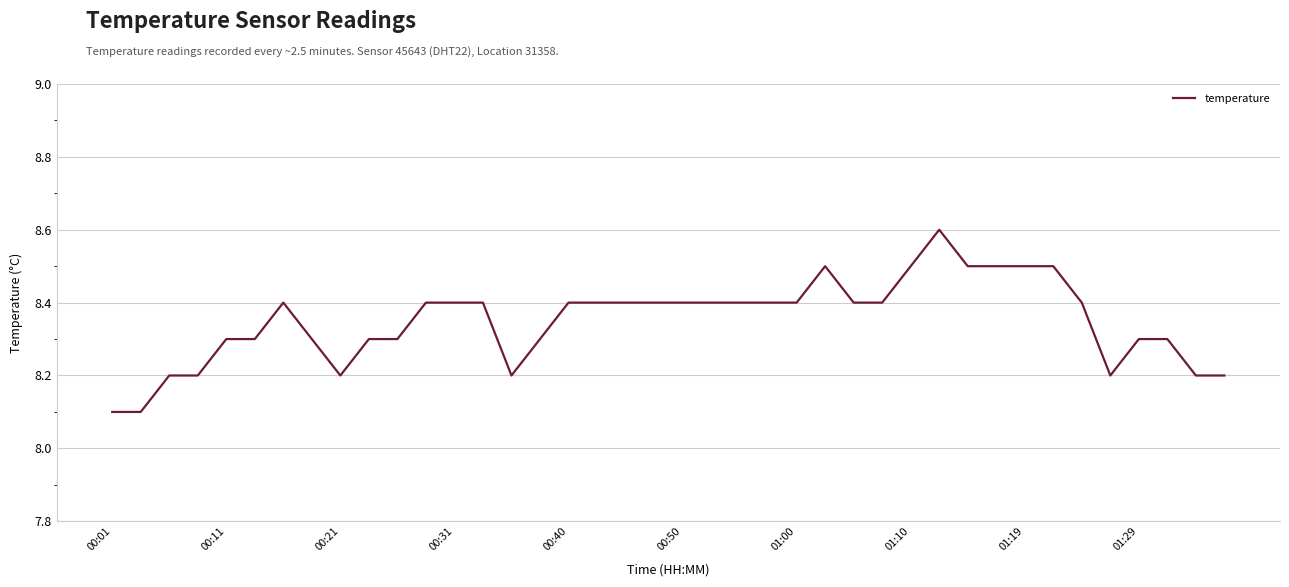

True or false: the data has more than 2 interior local peaks.

True